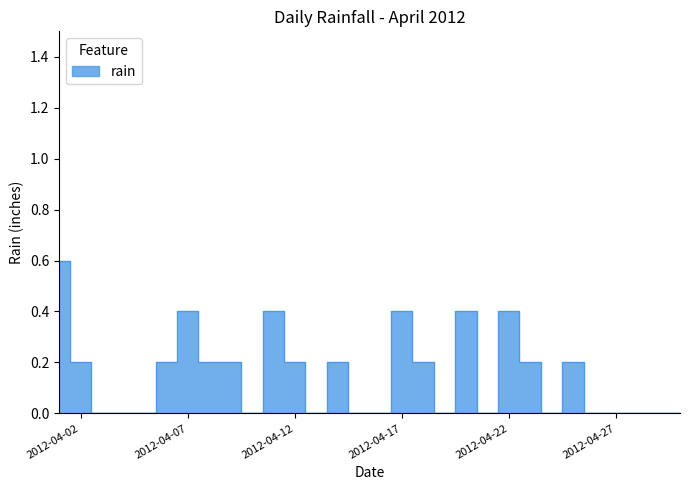

Reading right to left, extract all data points from this chart.

0.0	0.0	0.0	0.0	0.0	0.2	0.0	0.2	0.4	0.0	0.4	0.0	0.2	0.4	0.0	0.0	0.2	0.0	0.2	0.4	0.0	0.2	0.2	0.4	0.2	0.0	0.0	0.0	0.2	0.6